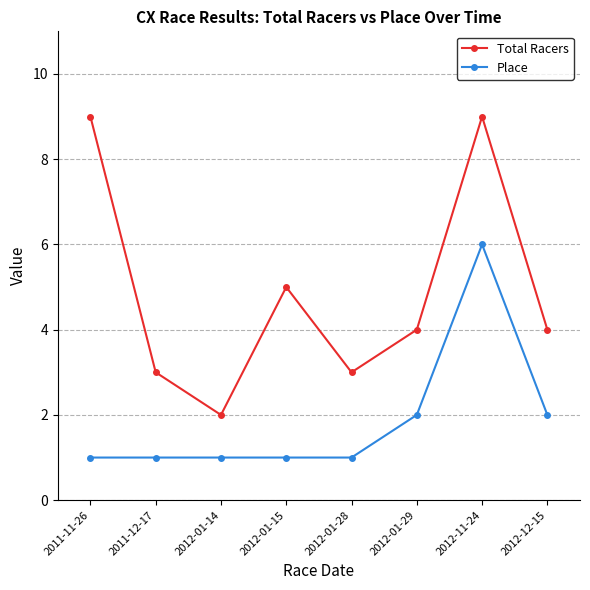

Where does the Total Racers series first go above 4?

2011-11-26